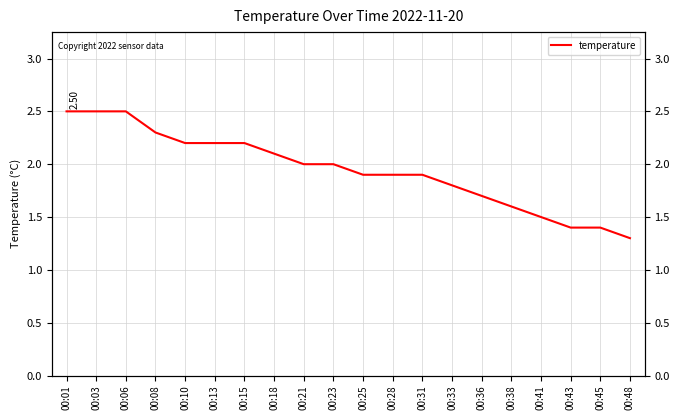

The value at 00:23 is 0.7. True or false?

False